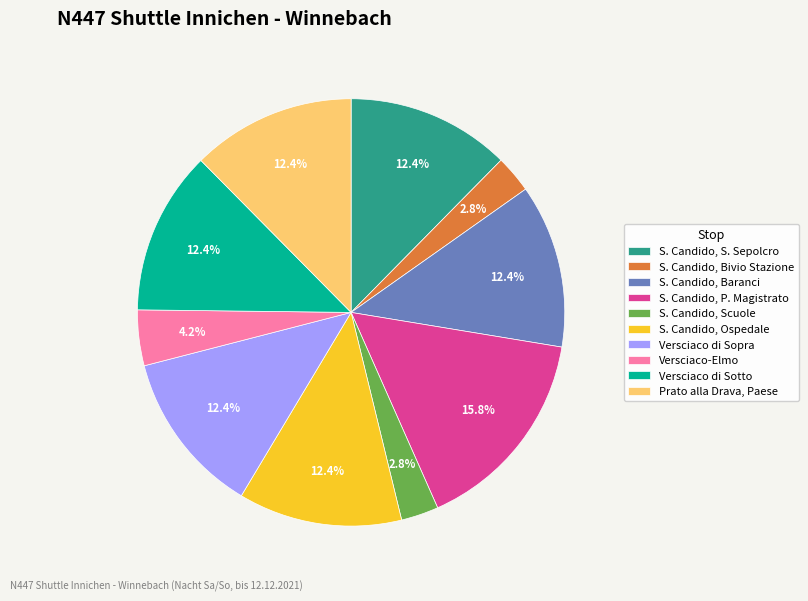

What percentage do S. Candido, Scuole and Versciaco-Elmo together represent?

7.0%